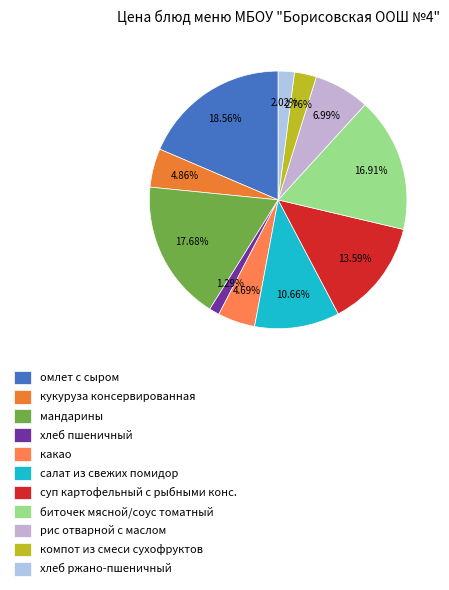

How many segments does this pie chart have?

11